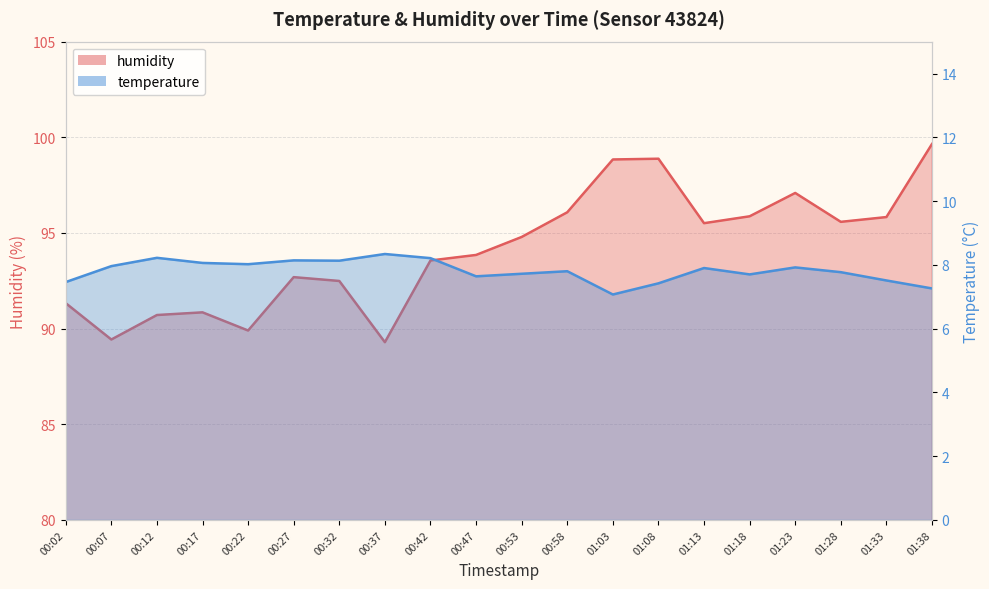

What is the label of the 16th point from the left?

01:18